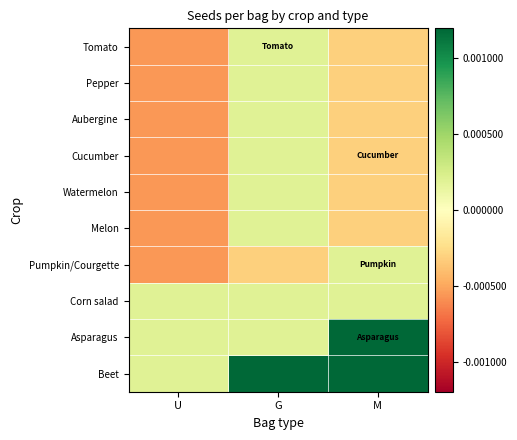

Which has a higher value, G or U?

G